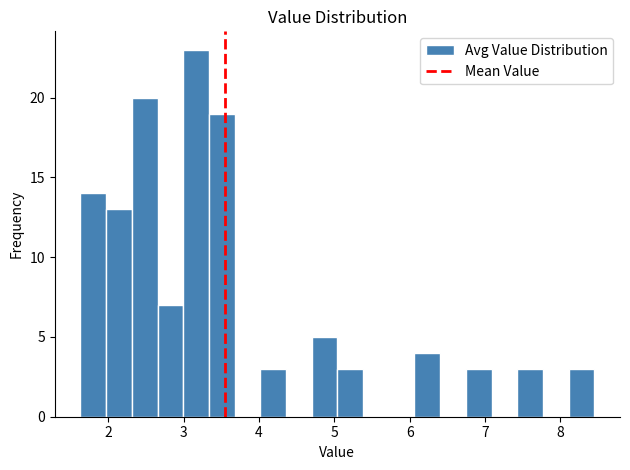

Around what value on the x-axis is the tallest bar? Give the approximate position of its centre, as read against the axis.

3.2